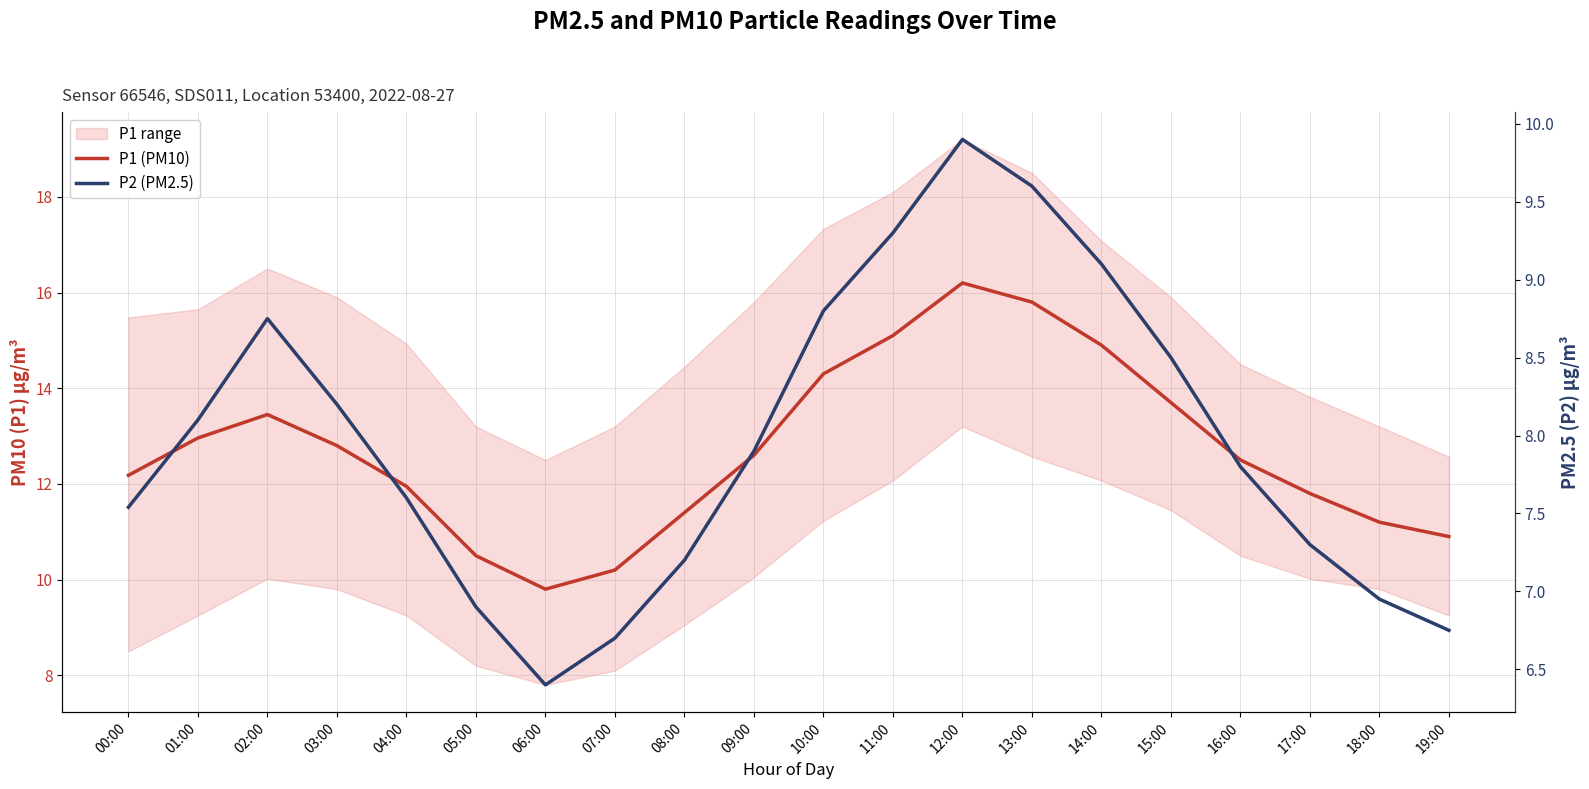

True or false: P1 (PM10) and P2 (PM2.5) cross at least once.

False